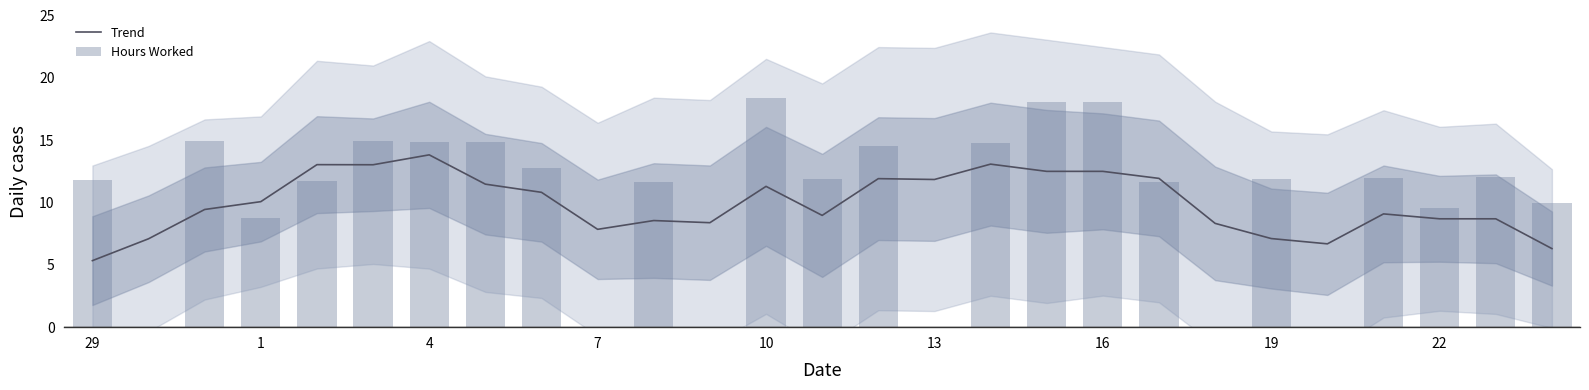

What are all the series names shown in the legend?

Trend, Hours Worked